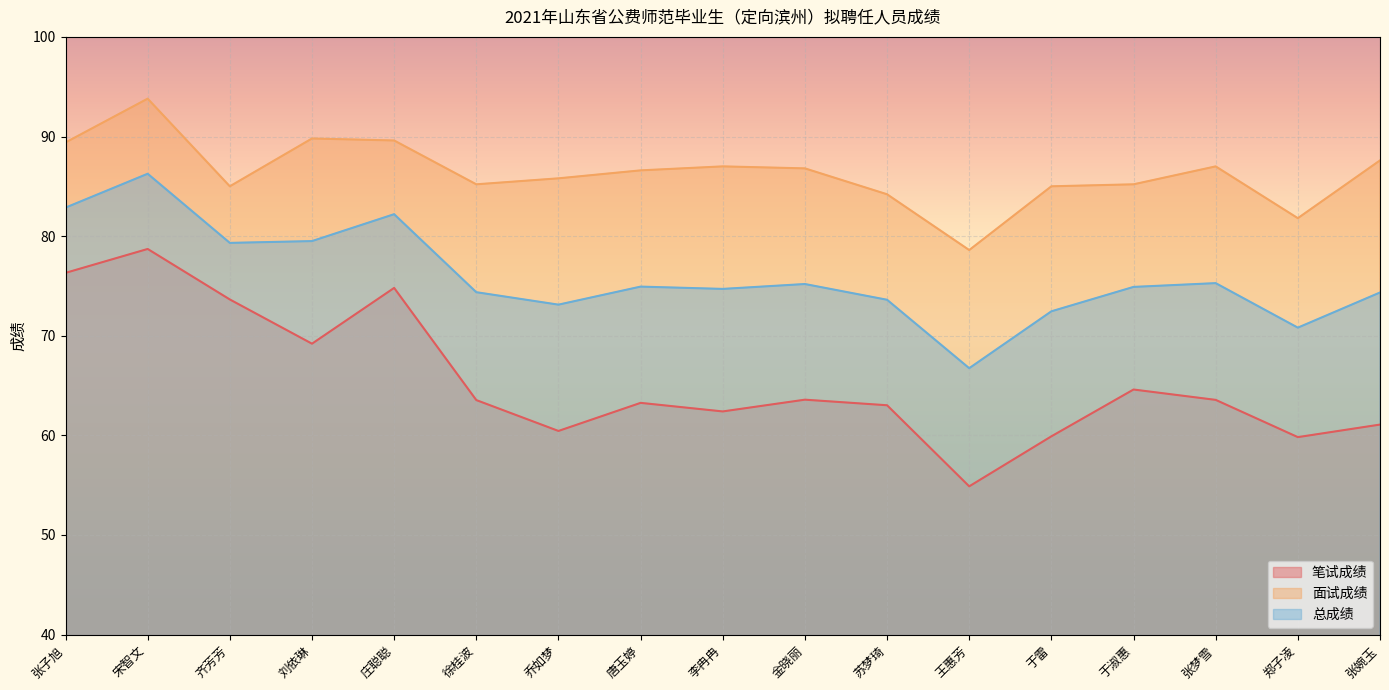

True or false: 总成绩 has more than 0 points higher than both neighbors.

True